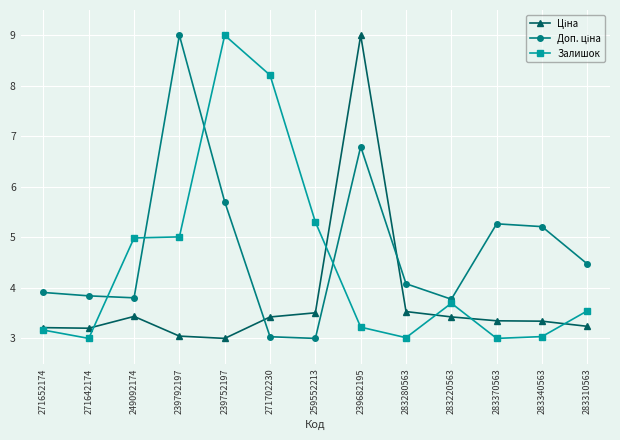

What is the spread (max minus min) of values at 239682195?

5.8